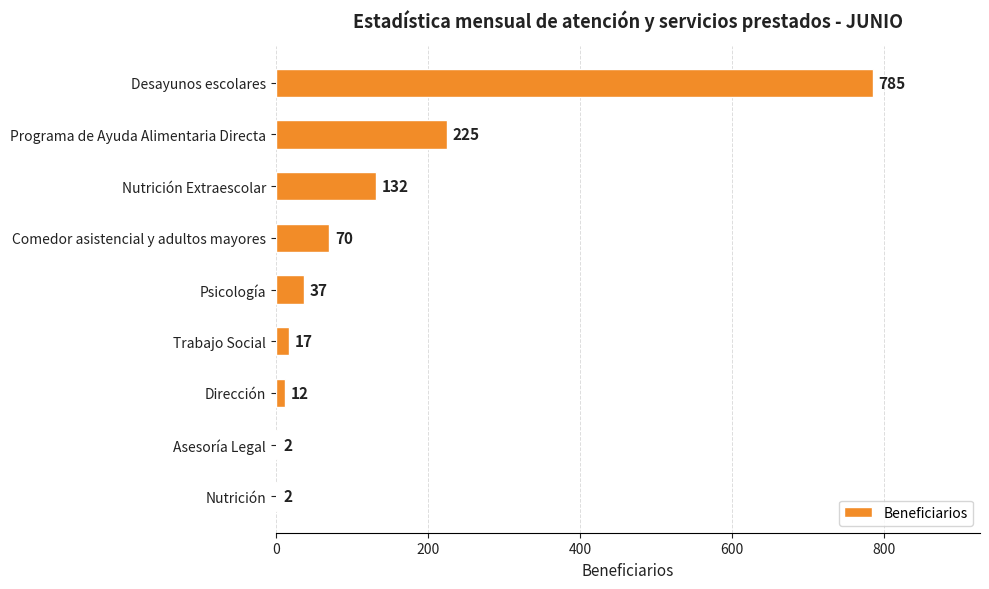

The chart shows a value of 2 at Asesoría Legal. True or false?

True